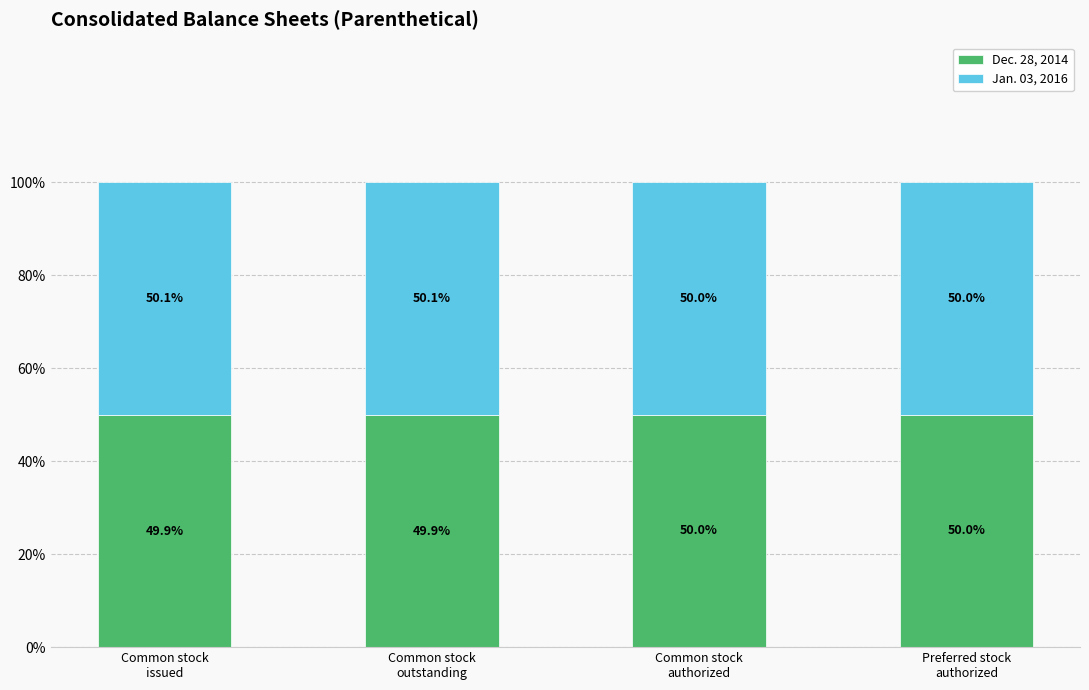

What is the sum of all Dec. 28, 2014 values?

199.8